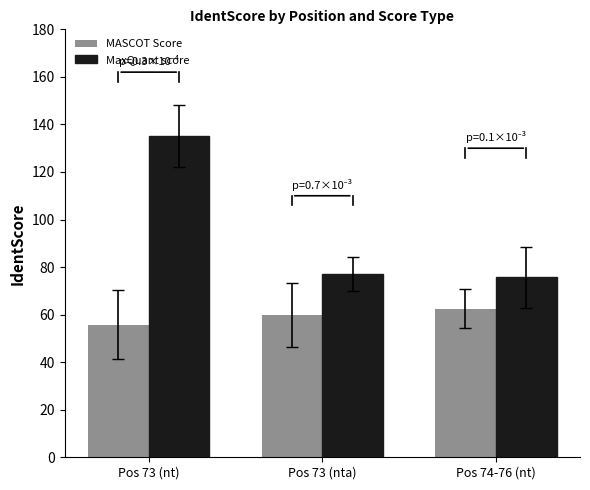

Rank the series by their maximum value, from lowest to highest.

MASCOT Score, MaxQuant score